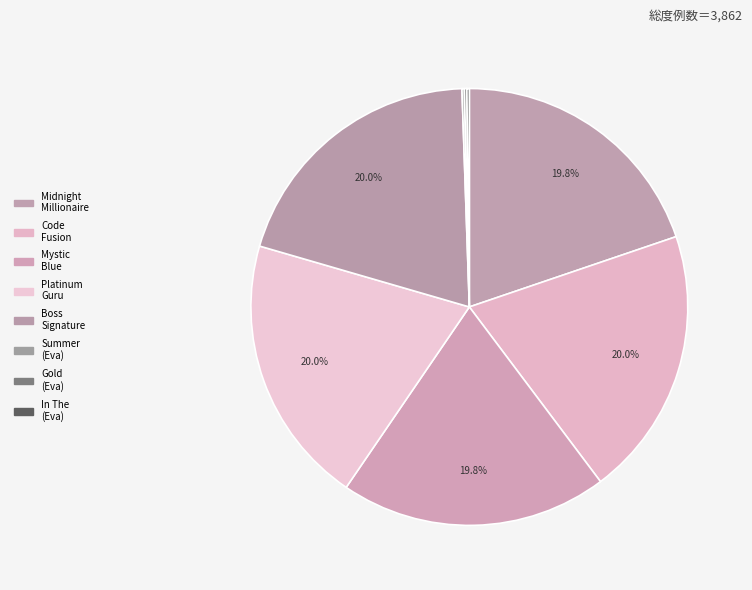

How many slices are in this pie chart?

8